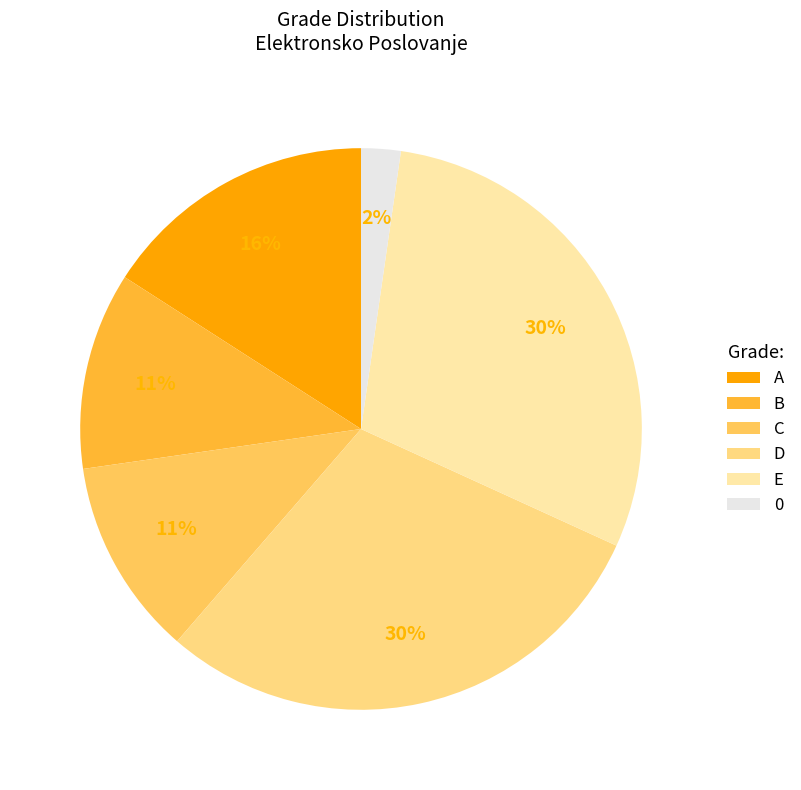

To the nearest percent, what is the combined percentage of D and 0?

32%